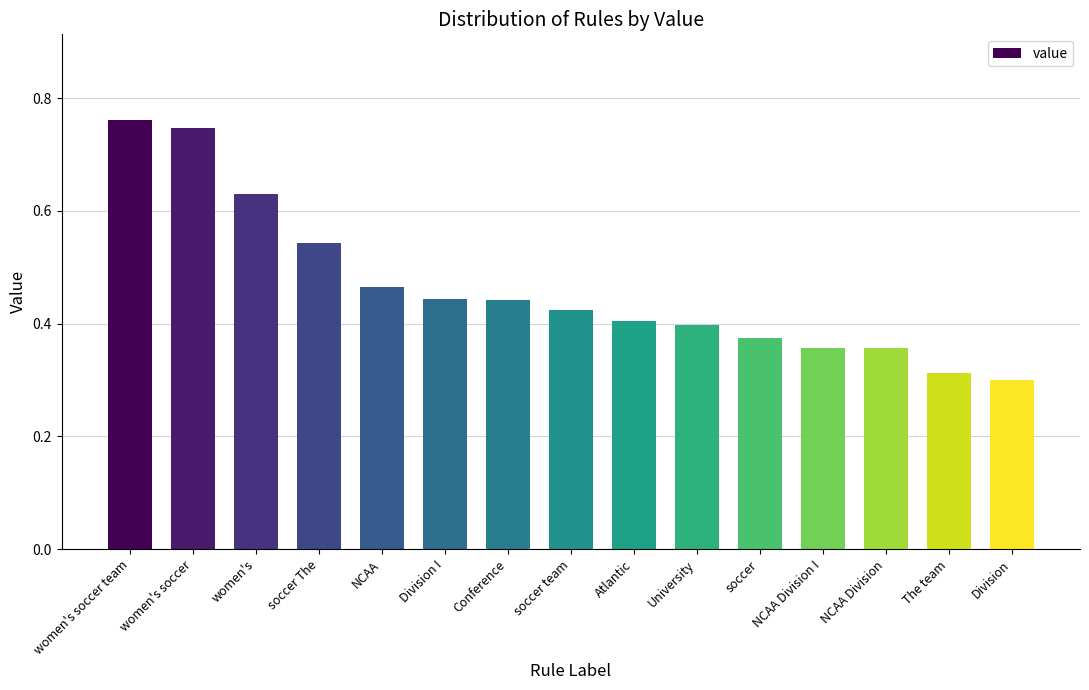

What is the sum of all values?

7.0